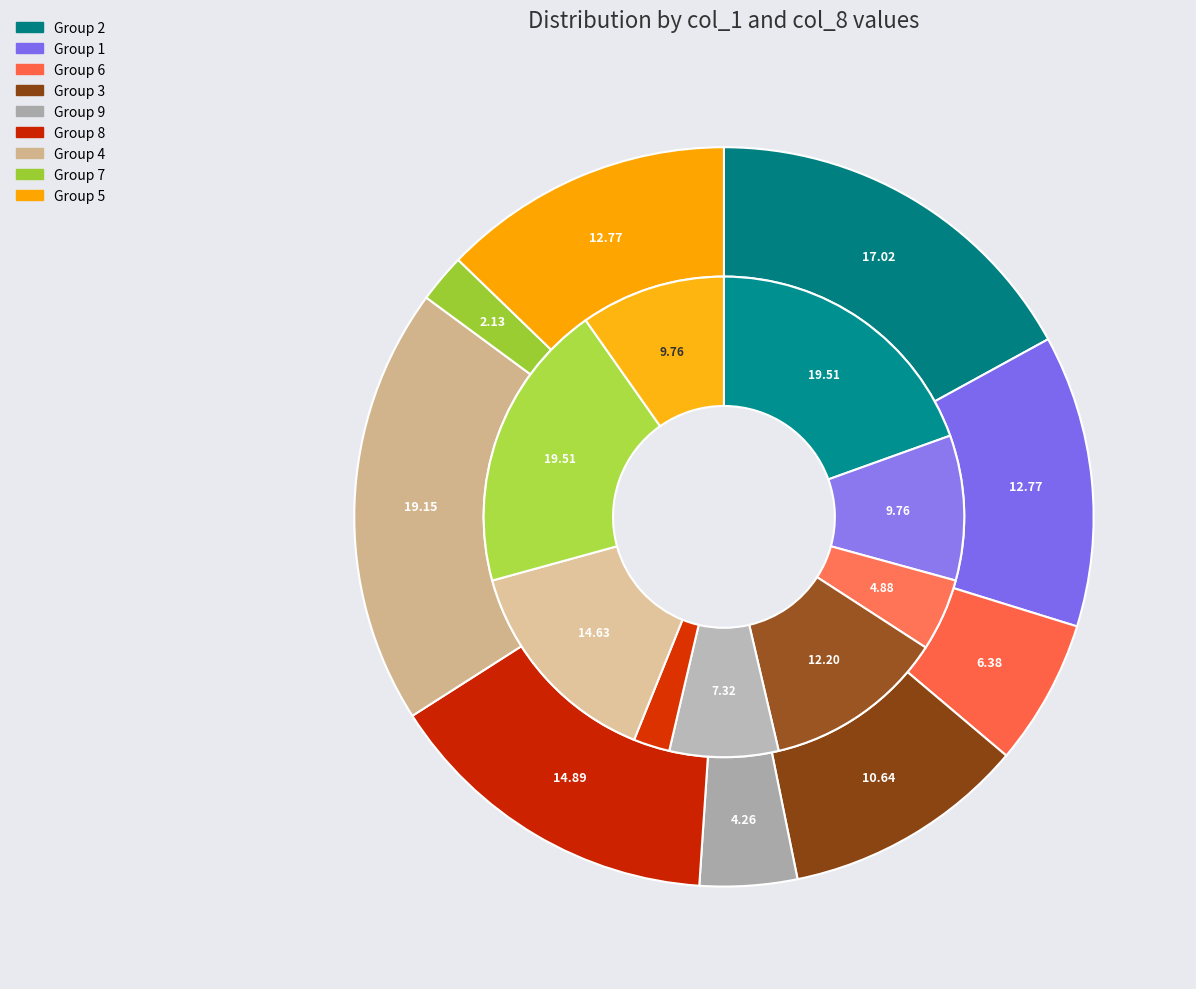

Rank the categories by value from lowest to highest.

7, 9, 6, 3, 1, 5, 8, 2, 4